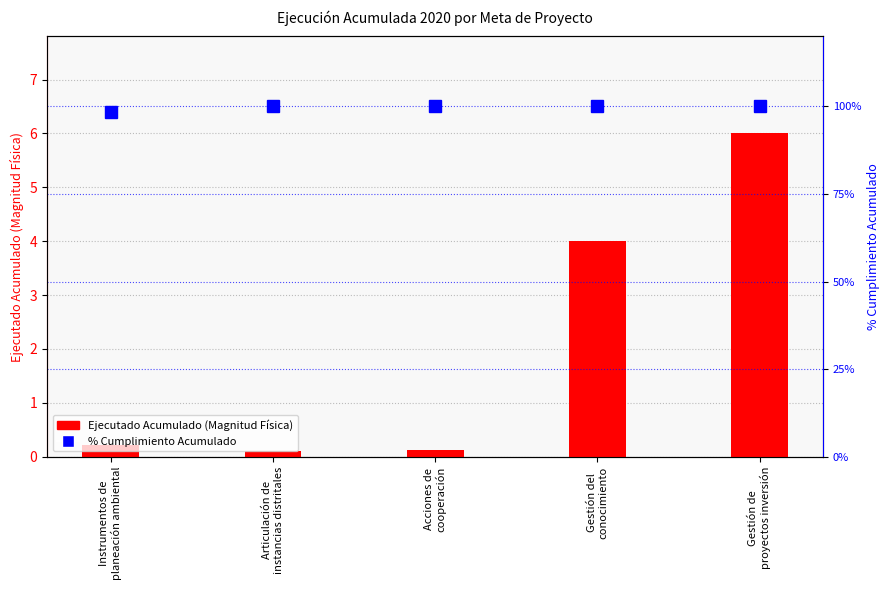

What is the difference between the second highest and minimum values in the % Cumplimiento Acumulado series?

1.6